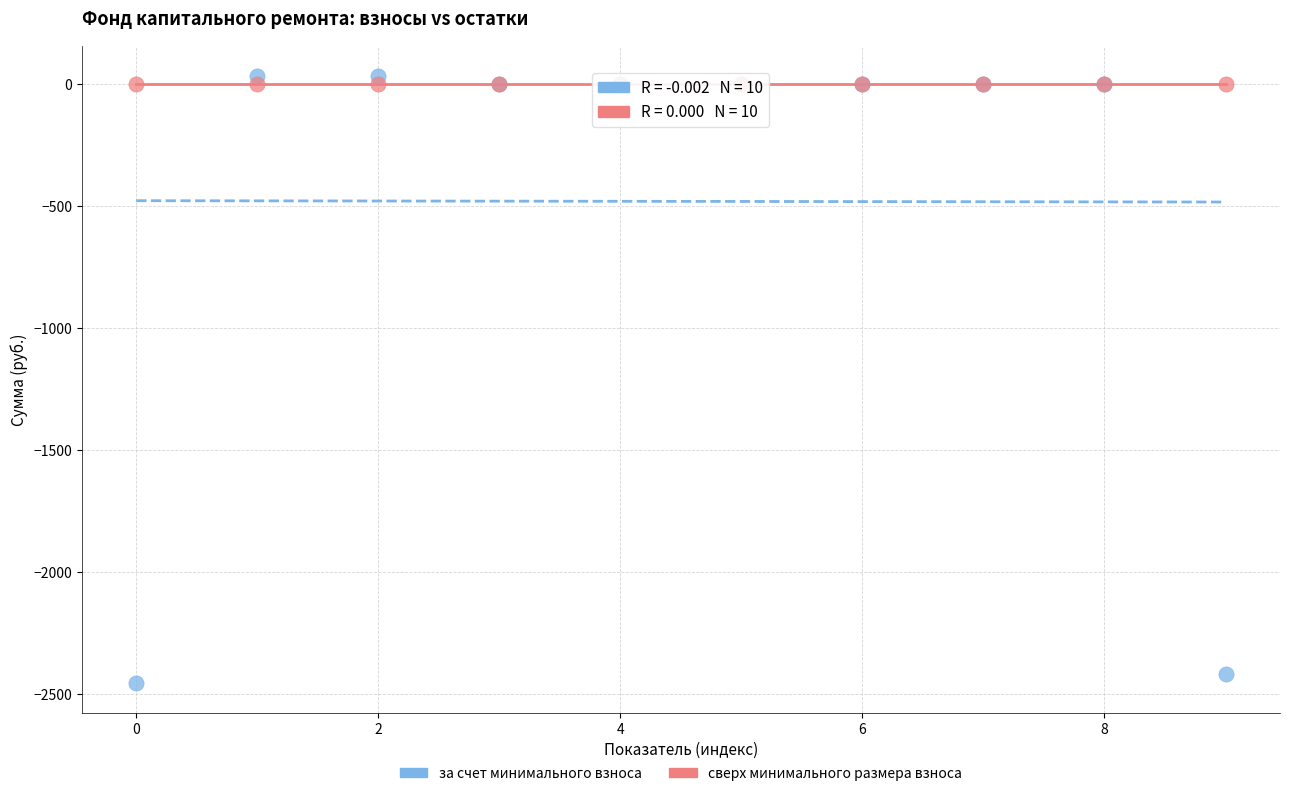

Which series contains the lowest Y value?

за счет минимального взноса